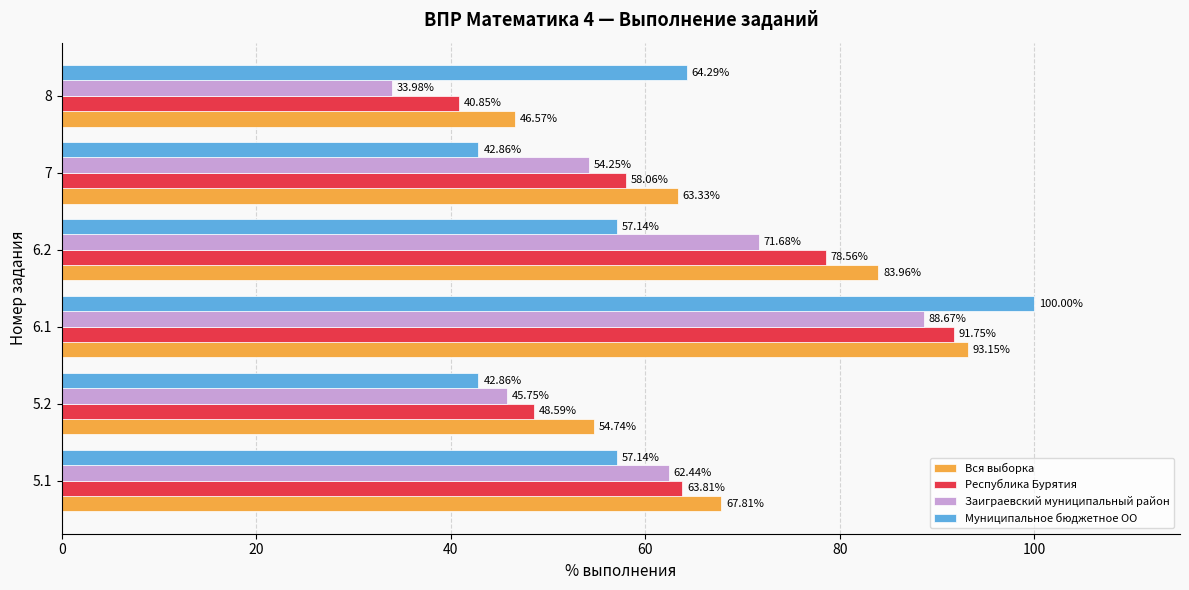

How many data points in Муниципальное бюджетное ОО are above 57?

4